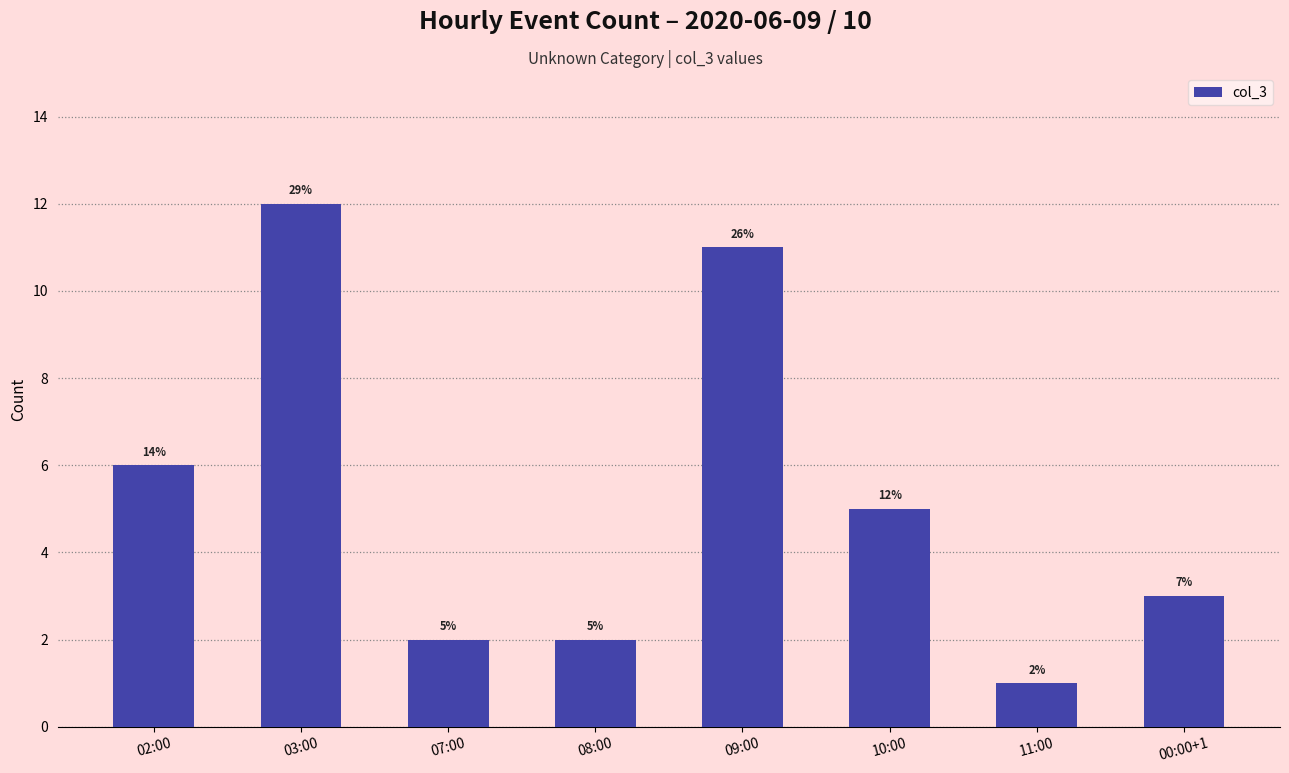

At which category does the chart reach its peak across all series?

03:00